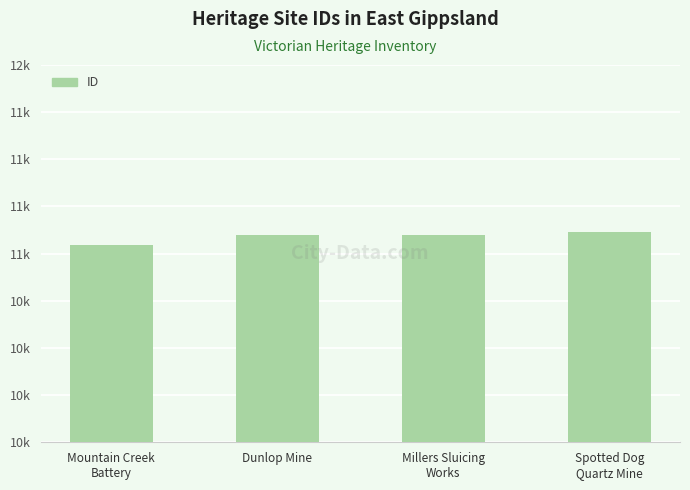

Reading left to right, list all the values displayed in this chart.

11048	11099	11100	11113